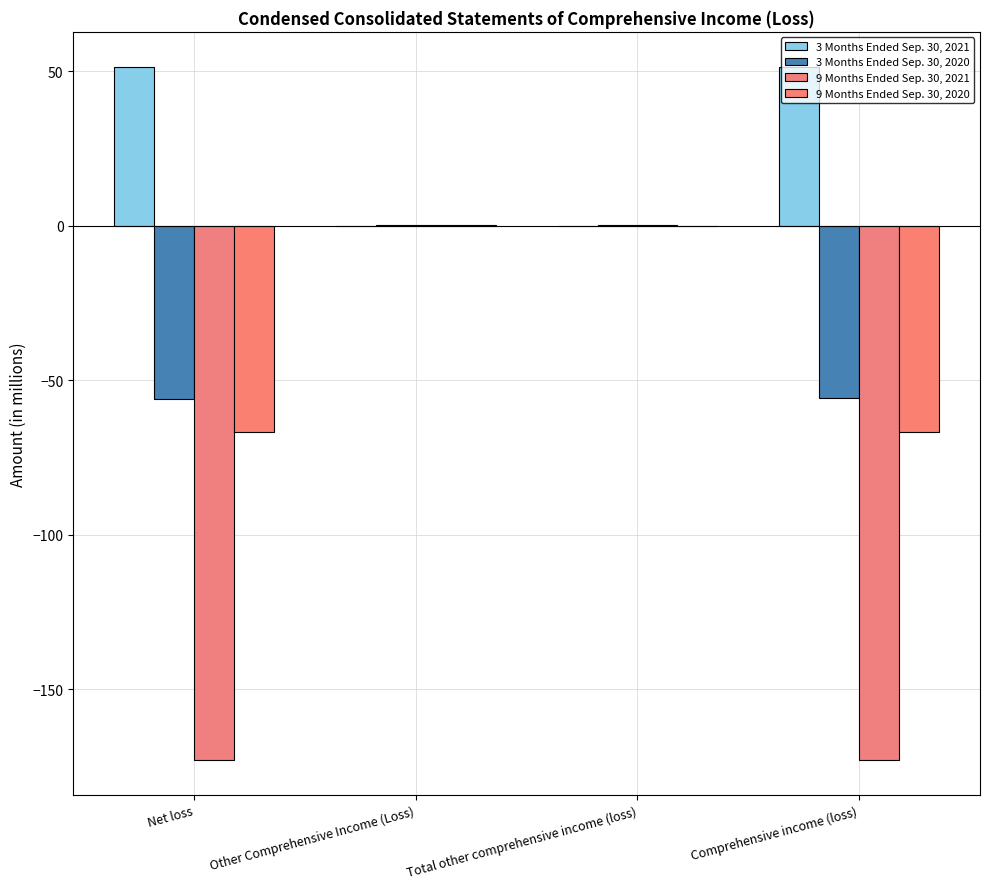

Reading left to right, what are all the values shown in this chart?

3 Months Ended Sep. 30, 2021: Net loss=51.5	Other Comprehensive Income (Loss)=-0.1	Total other comprehensive income (loss)=-0.1	Comprehensive income (loss)=51.4
3 Months Ended Sep. 30, 2020: Net loss=-56.1	Other Comprehensive Income (Loss)=0.2	Total other comprehensive income (loss)=0.2	Comprehensive income (loss)=-55.9
9 Months Ended Sep. 30, 2021: Net loss=-173.0	Other Comprehensive Income (Loss)=0.1	Total other comprehensive income (loss)=0.1	Comprehensive income (loss)=-172.9
9 Months Ended Sep. 30, 2020: Net loss=-66.9	Other Comprehensive Income (Loss)=0.2	Total other comprehensive income (loss)=0.0	Comprehensive income (loss)=-66.9